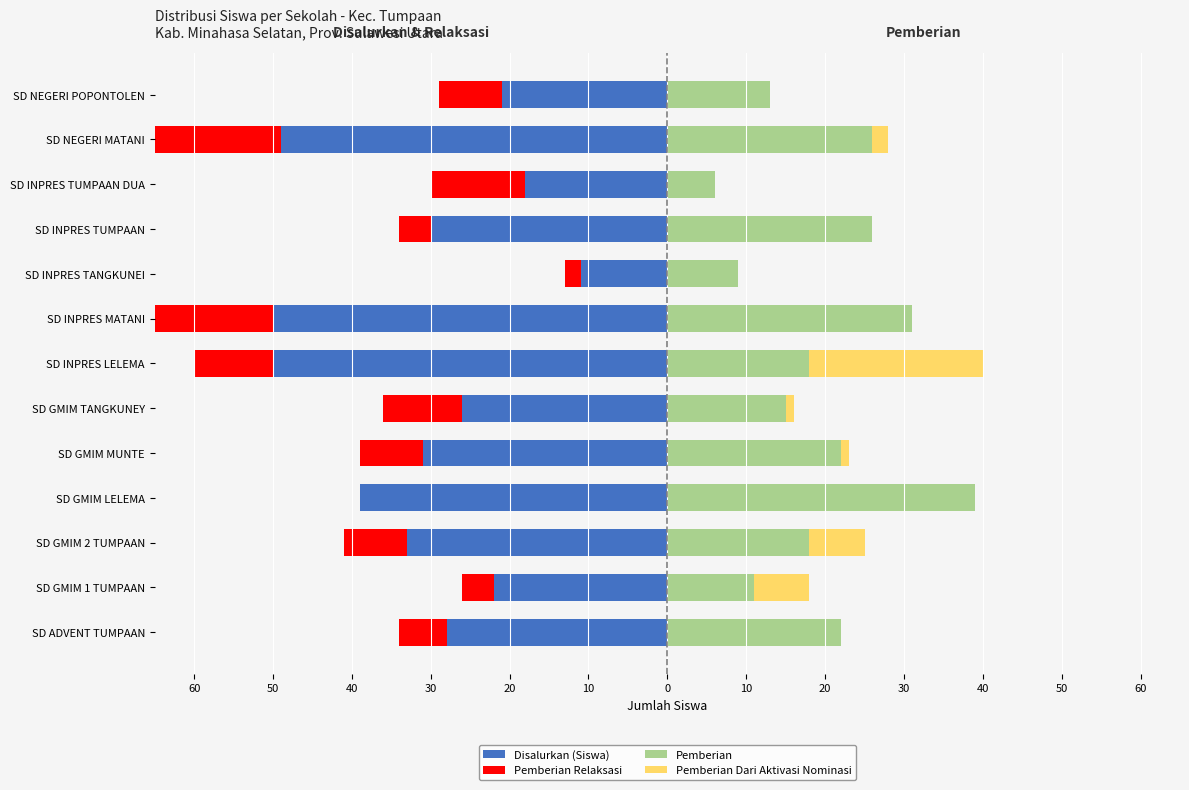

What is the difference between the highest and lowest values at 50?

33